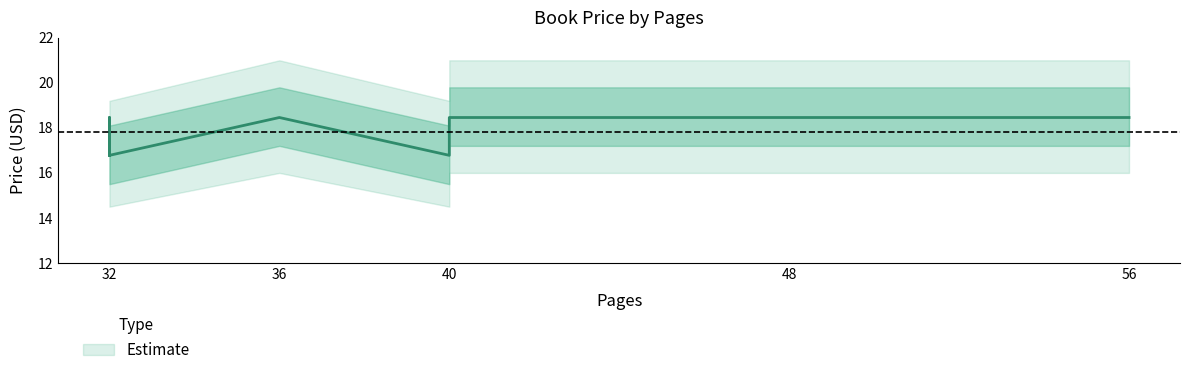

What is the smallest value displayed?

16.8